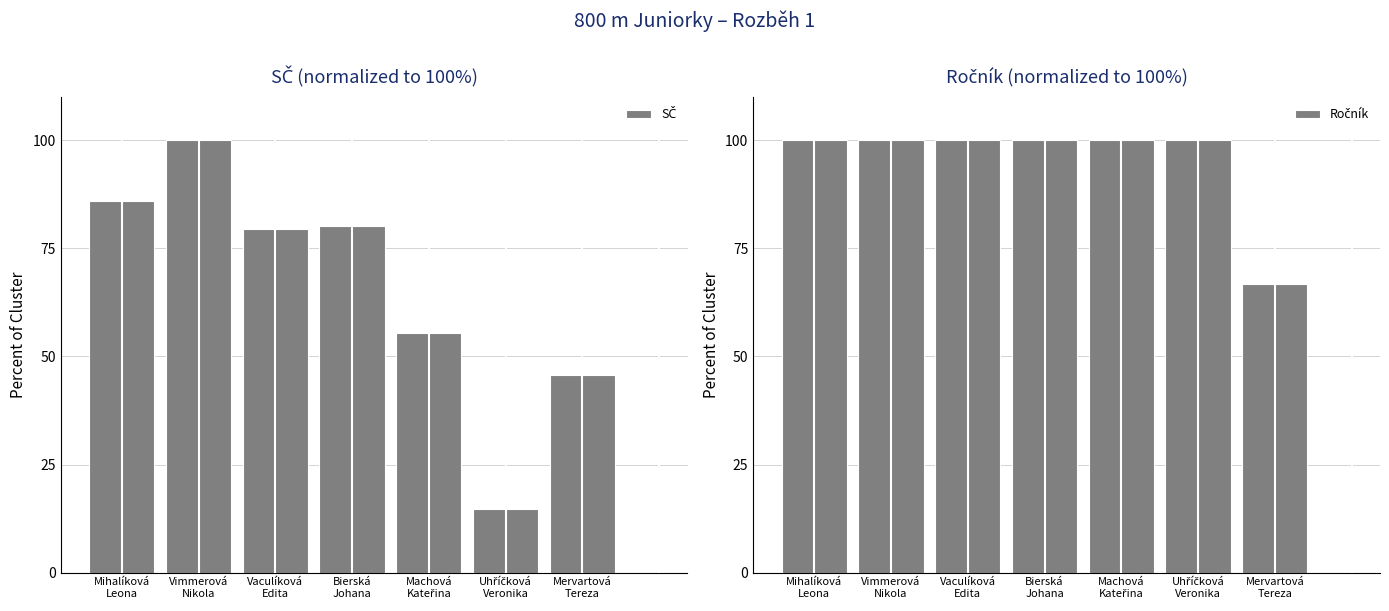

Between Vaculíková
Edita and Mervartová
Tereza, which series saw the biggest shift?

SČ